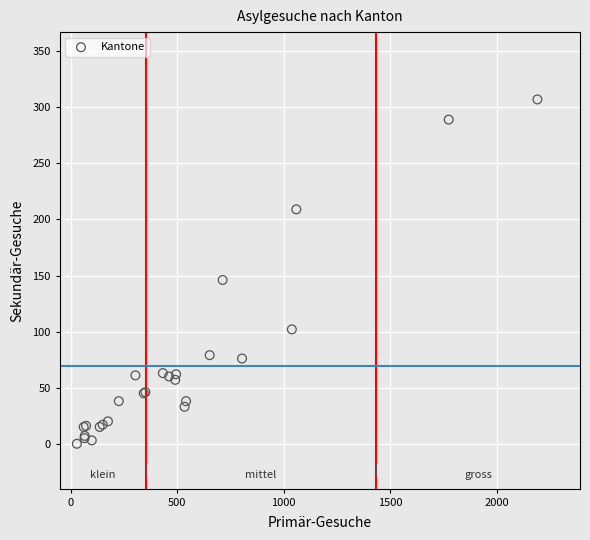

What Y value in the scatter plot is closest to 153?

146